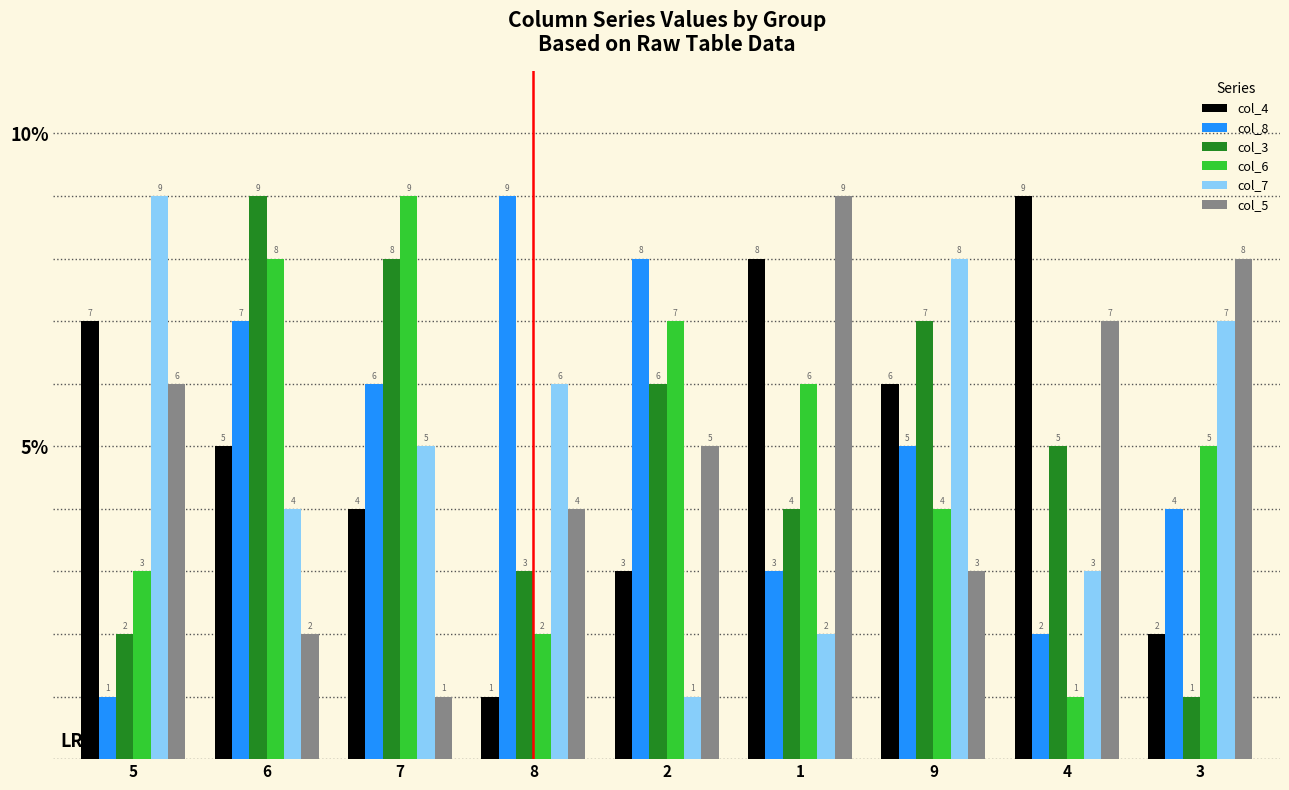

What are all the series names shown in the legend?

col_4, col_8, col_3, col_6, col_7, col_5